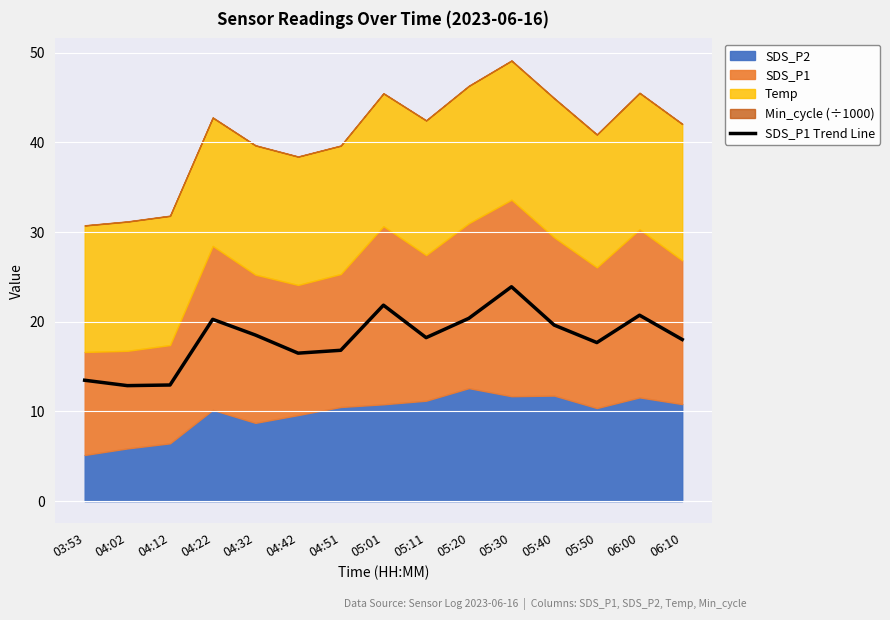

At which category does the data reach its first local valley?

04:02